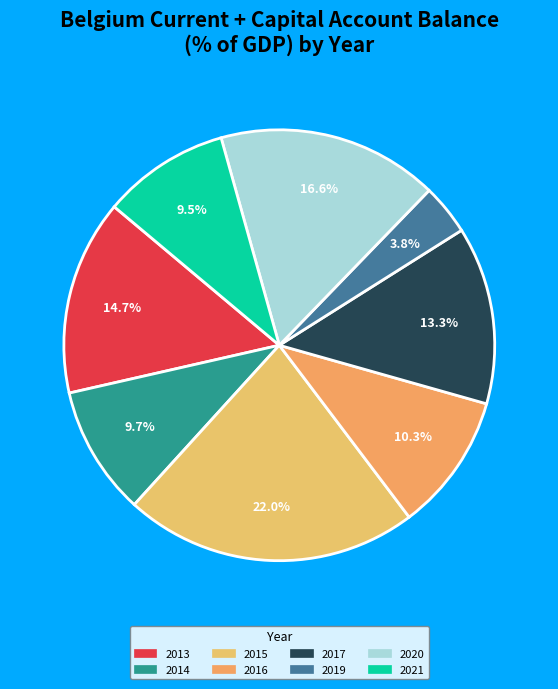

How many segments does this pie chart have?

8